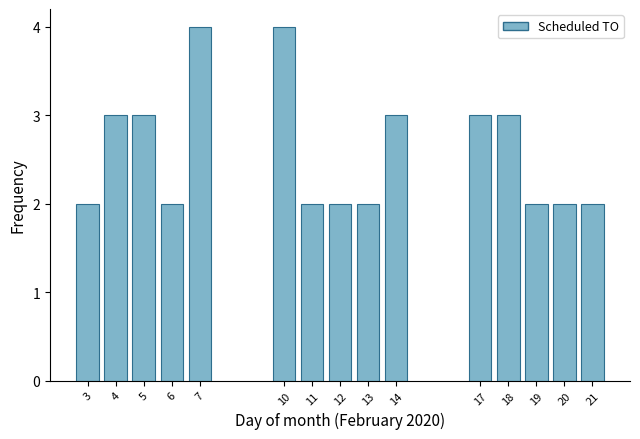

Reading left to right, list all the values displayed in this chart.

2	3	3	2	4	4	2	2	2	3	3	3	2	2	2